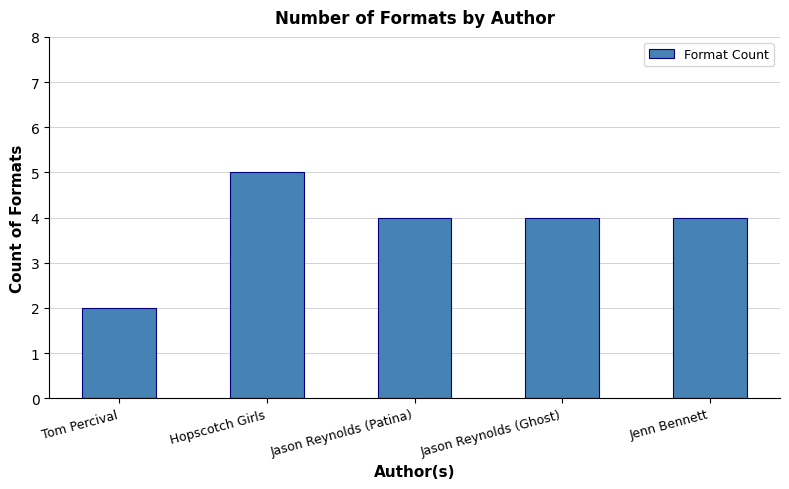

What is the value of the 4th bar from the left?

4